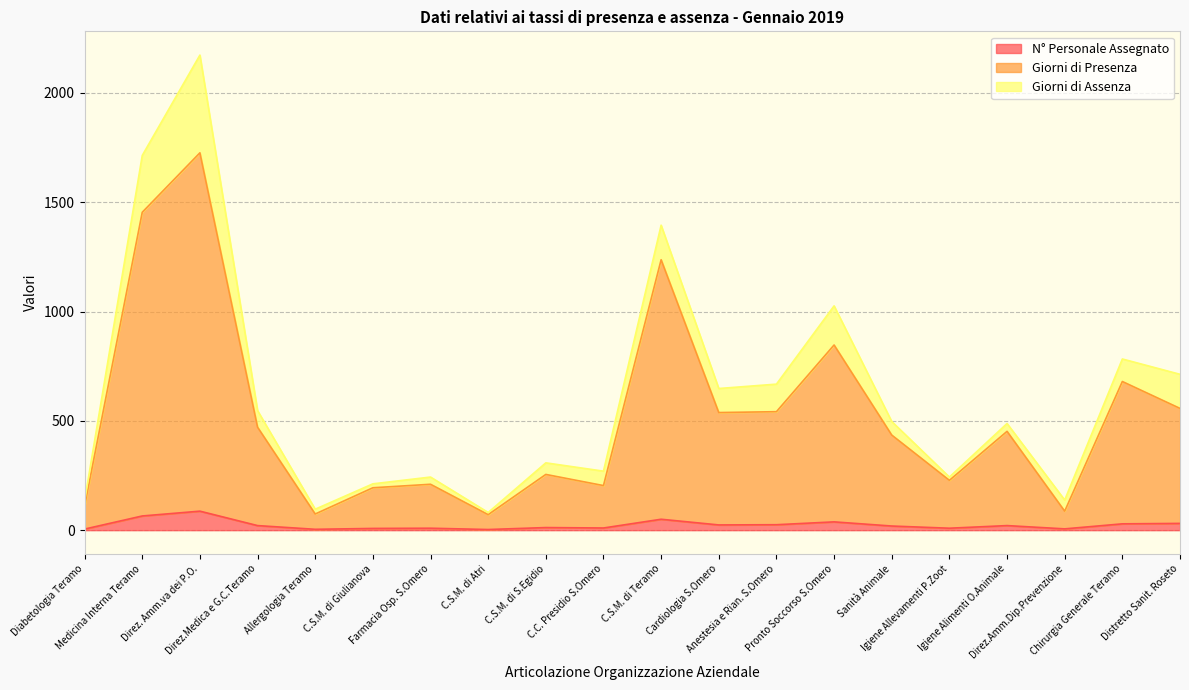

What is the maximum value for N° Personale Assegnato?

87